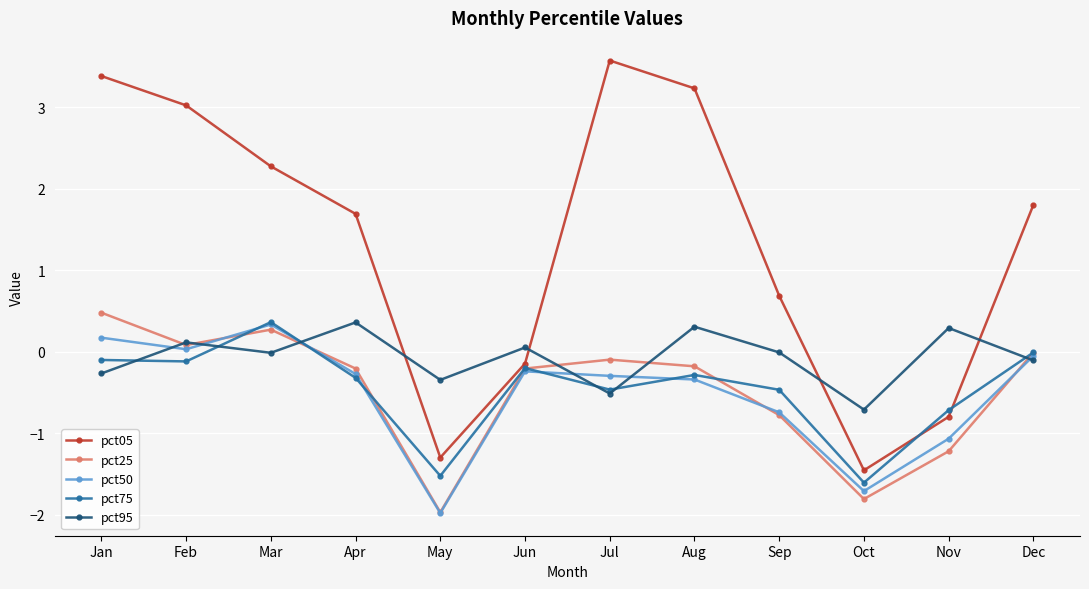

What is the approximate value of pct50 at Apr?

-0.3